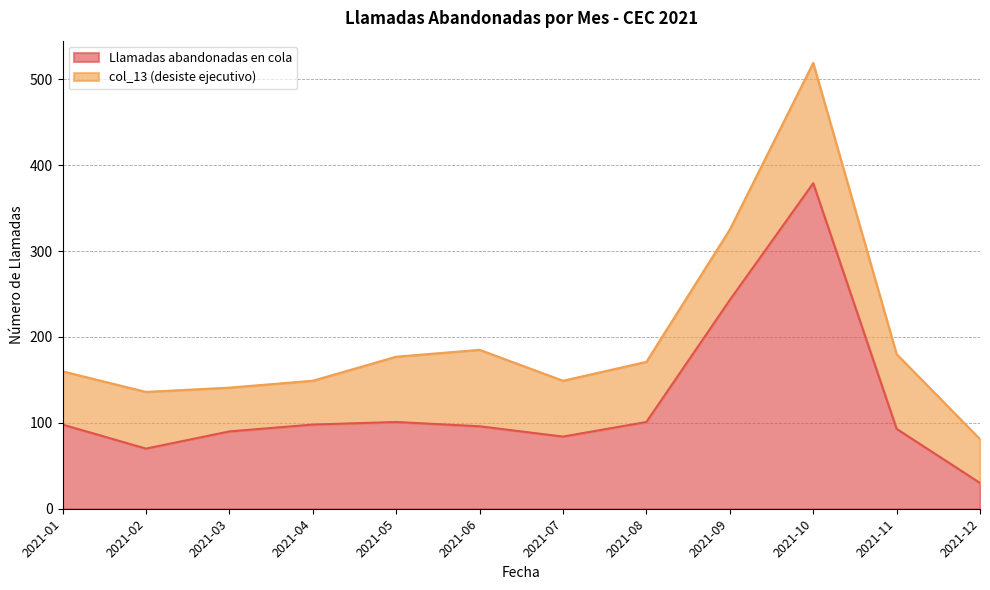

The chart shows a value of 70 at 2021-02. True or false?

True